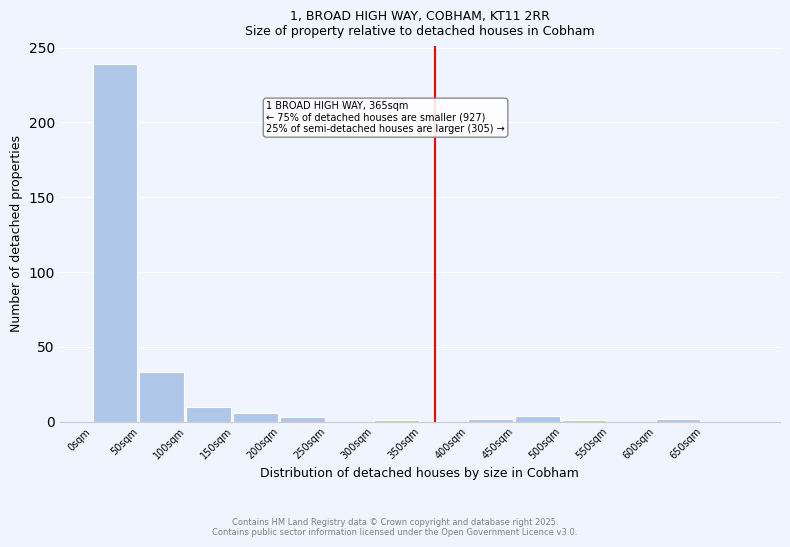

Which category has the highest value across all series?

0sqm